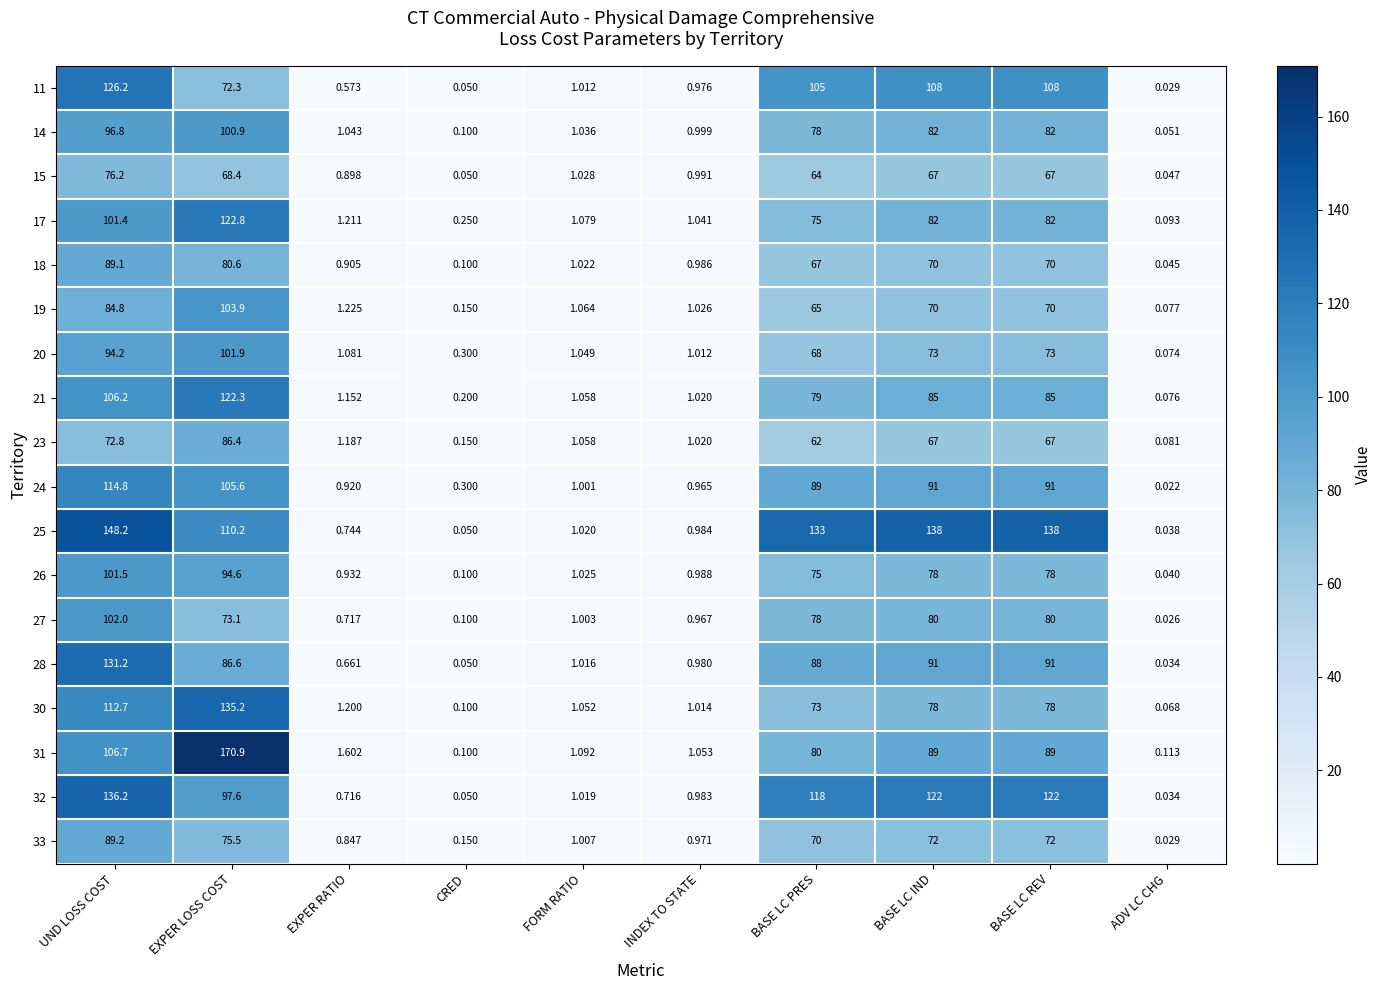

What is the total value across all series at UND LOSS COST?

1890.2